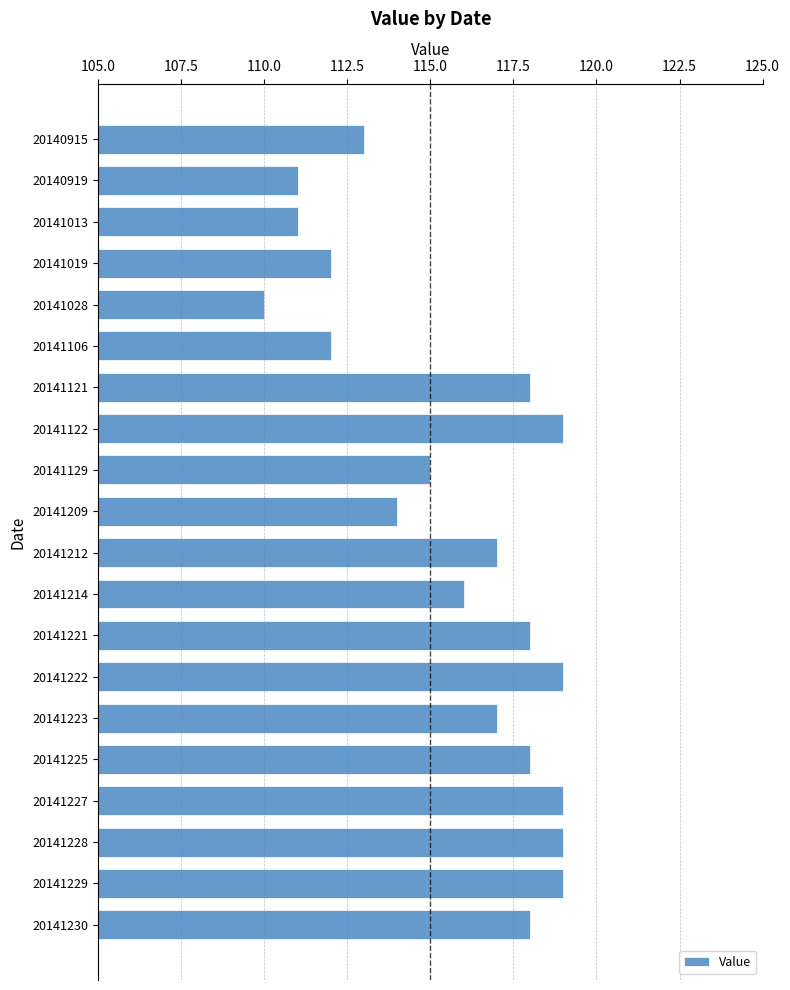

The chart shows a value of 119 at 20141122. True or false?

True